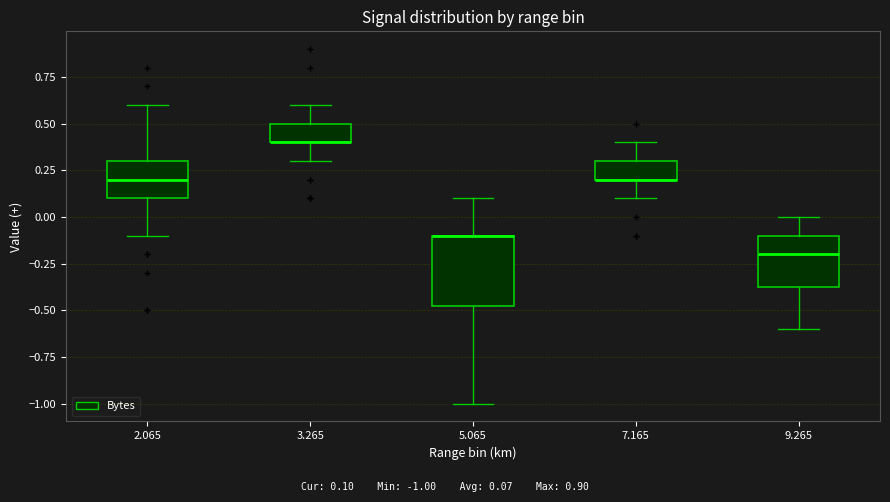

Where does the lower whisker of the box at x = 7.165 end on the y-axis? The values are not printed on the chart, so give them approximately, as read against the axis.

0.10